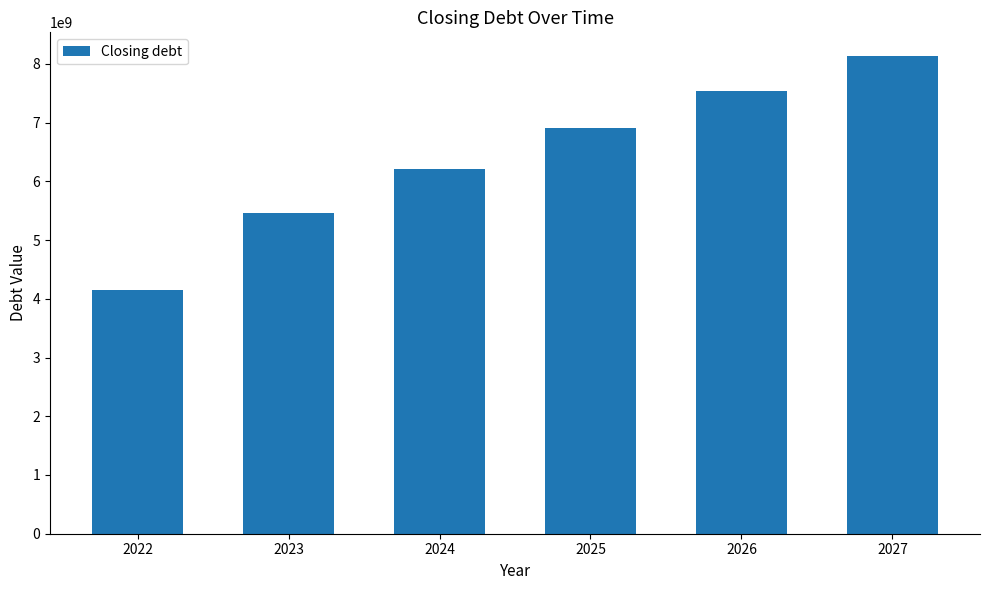

What is the smallest value displayed?

4146739686.7